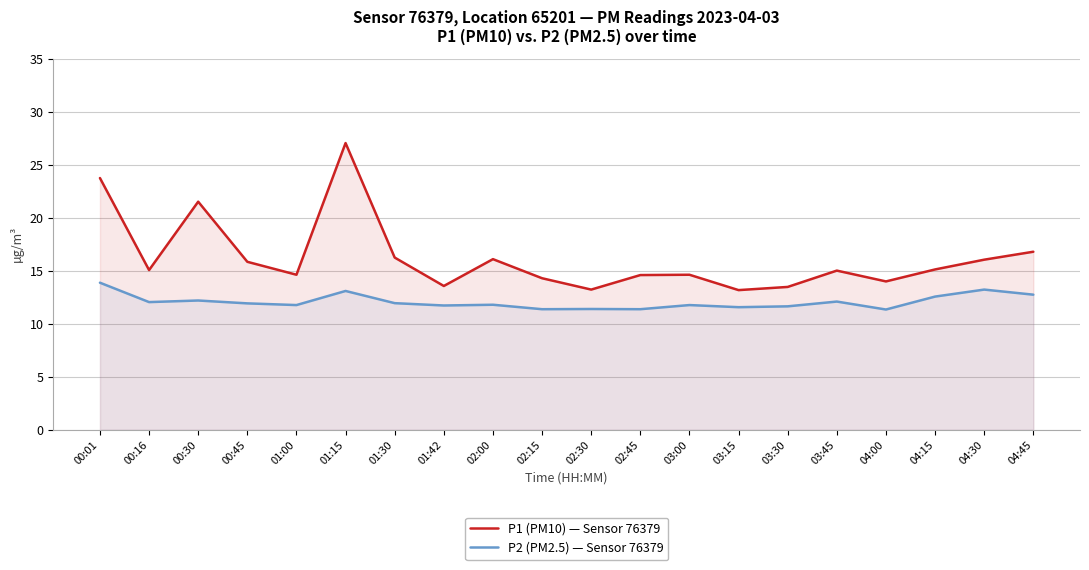

Which category has the highest value across all series?

01:15